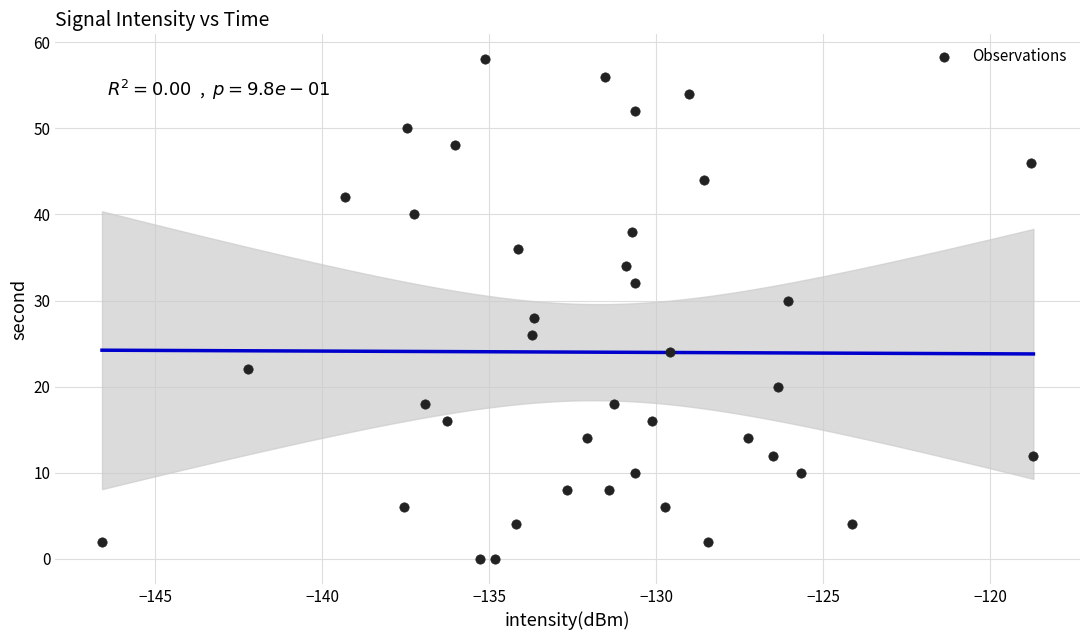

What is the range of Y values (max minus min)?

58